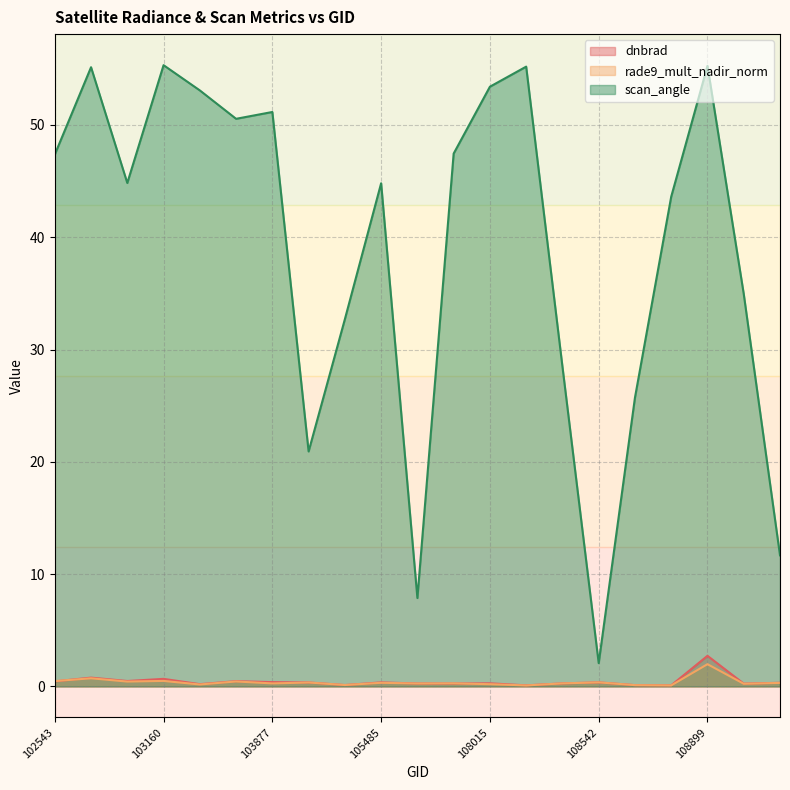

True or false: dnbrad and scan_angle cross at least once.

False